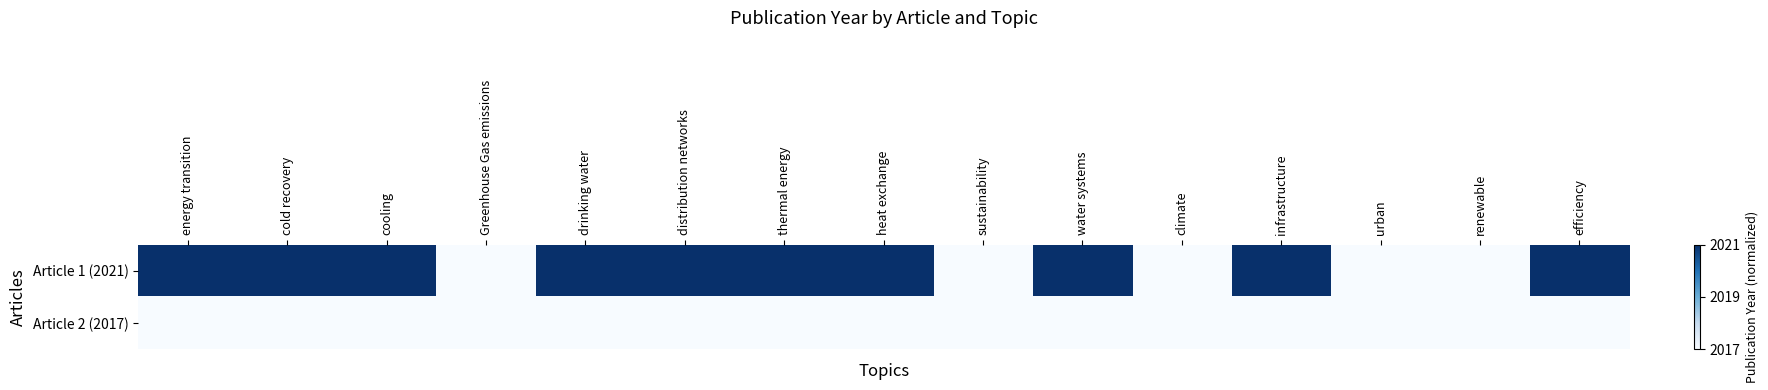

Between drinking water and Greenhouse Gas emissions, which is larger?

drinking water